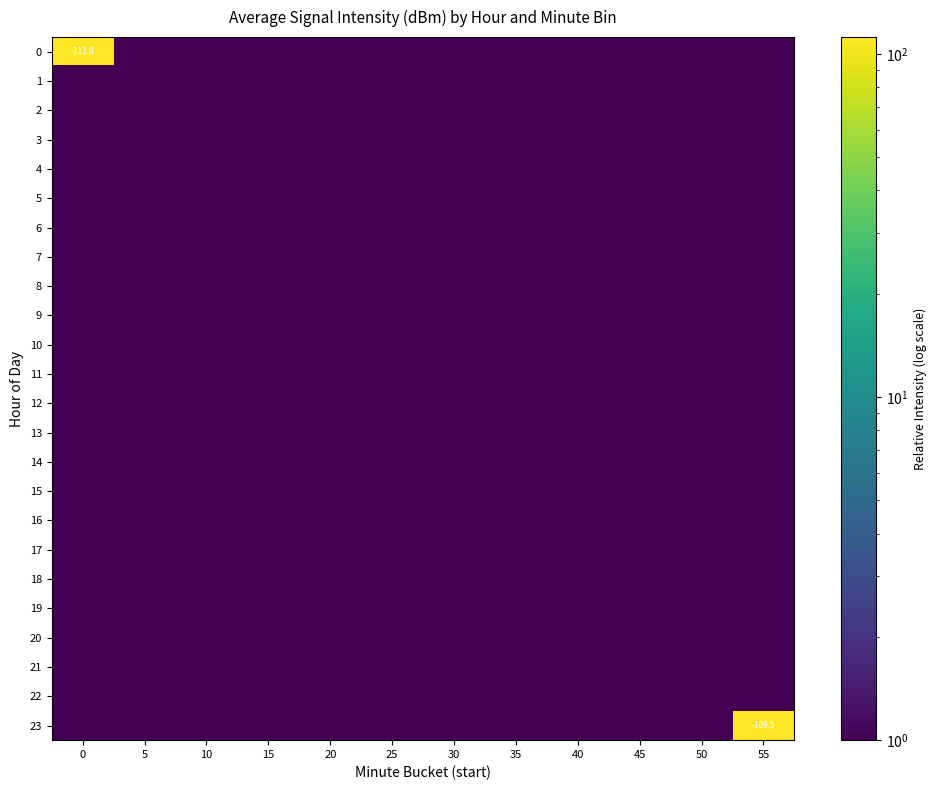

Rank the categories by 16 value from highest to lowest.

0, 5, 10, 15, 20, 25, 30, 35, 40, 45, 50, 55